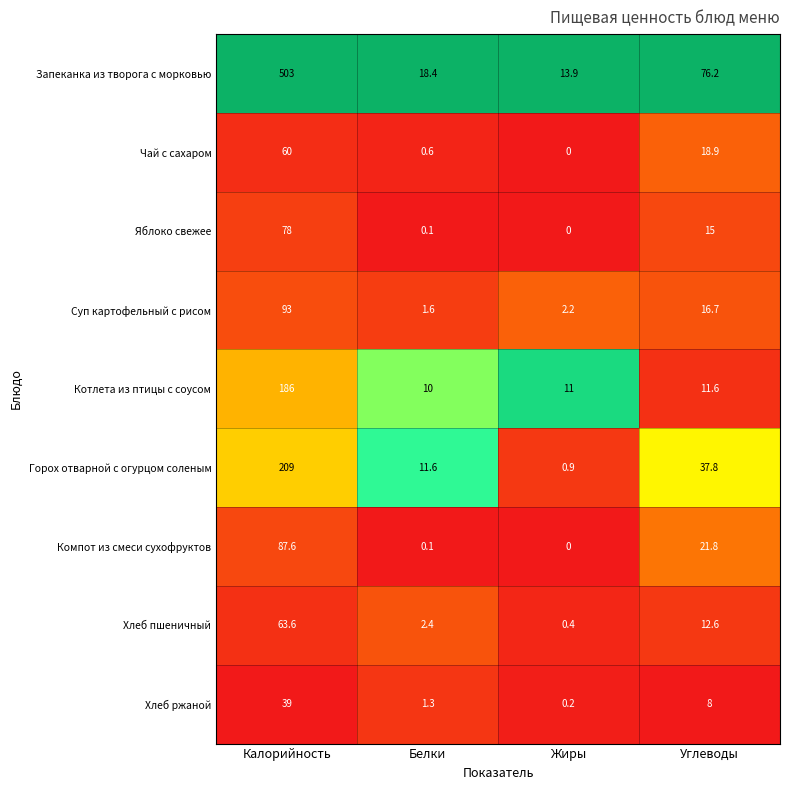

Which series changed the most between Жиры and Углеводы?

Запеканка из творога с морковью